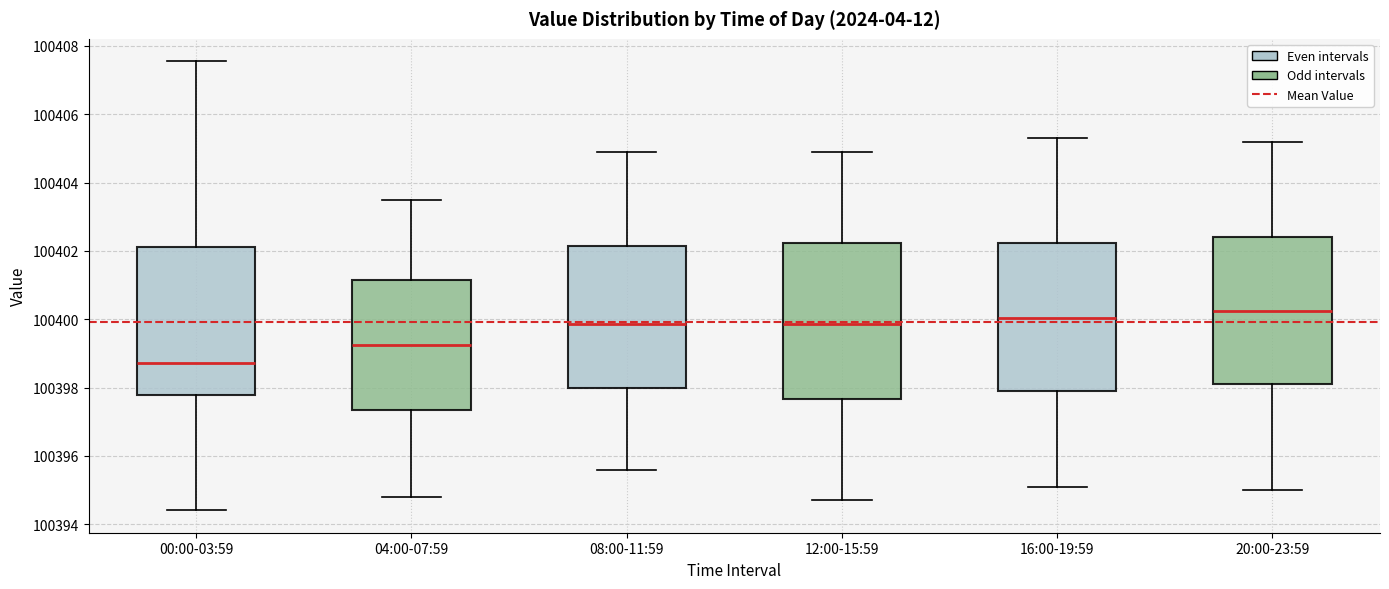

Reading left to right, transcribe this box plot: for each box, give where its median line is, the range the box spans, and where its two whiskers end, as read against the y-axis. The values are not printed on the chart, so give them approximately, as read against the axis.

00:00-03:59: median 100398.8, box 100397.8 to 100402.2, whiskers 100394.4 to 100407.6
04:00-07:59: median 100399.2, box 100397.4 to 100401.2, whiskers 100394.8 to 100403.6
08:00-11:59: median 100399.8, box 100398.0 to 100402.2, whiskers 100395.6 to 100405.0
12:00-15:59: median 100399.8, box 100397.6 to 100402.2, whiskers 100394.8 to 100405.0
16:00-19:59: median 100400.0, box 100398.0 to 100402.2, whiskers 100395.2 to 100405.4
20:00-23:59: median 100400.2, box 100398.2 to 100402.4, whiskers 100395.0 to 100405.2